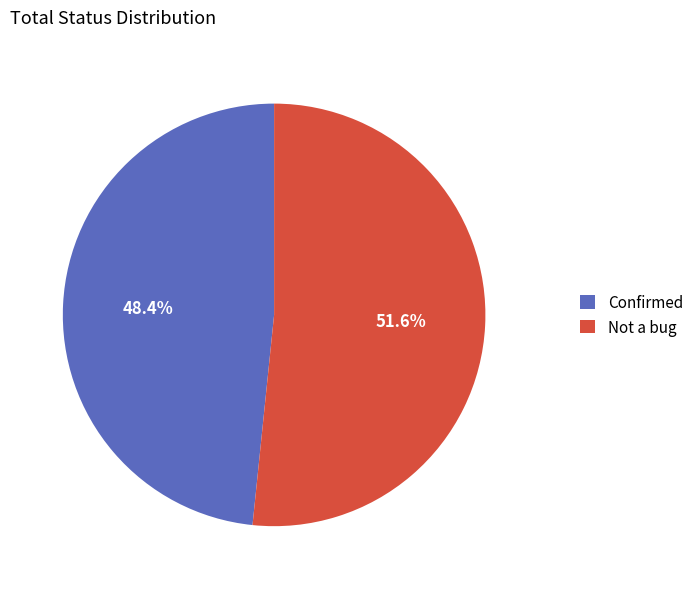

What is the largest slice in the pie chart?

Not a bug